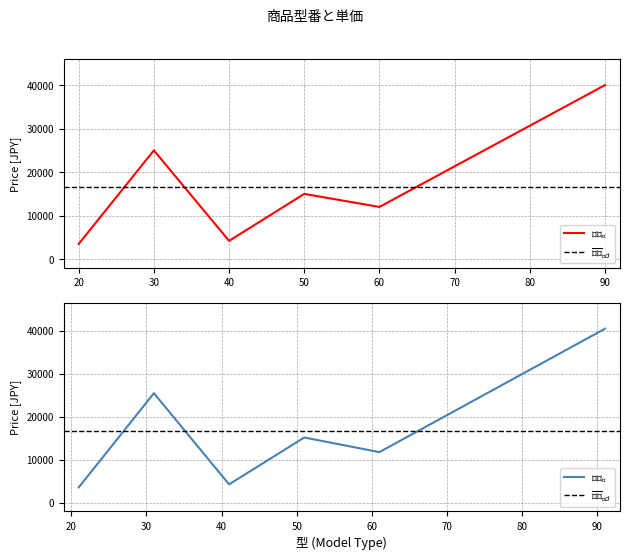

What is the change in value from 40 to 51?

+11000